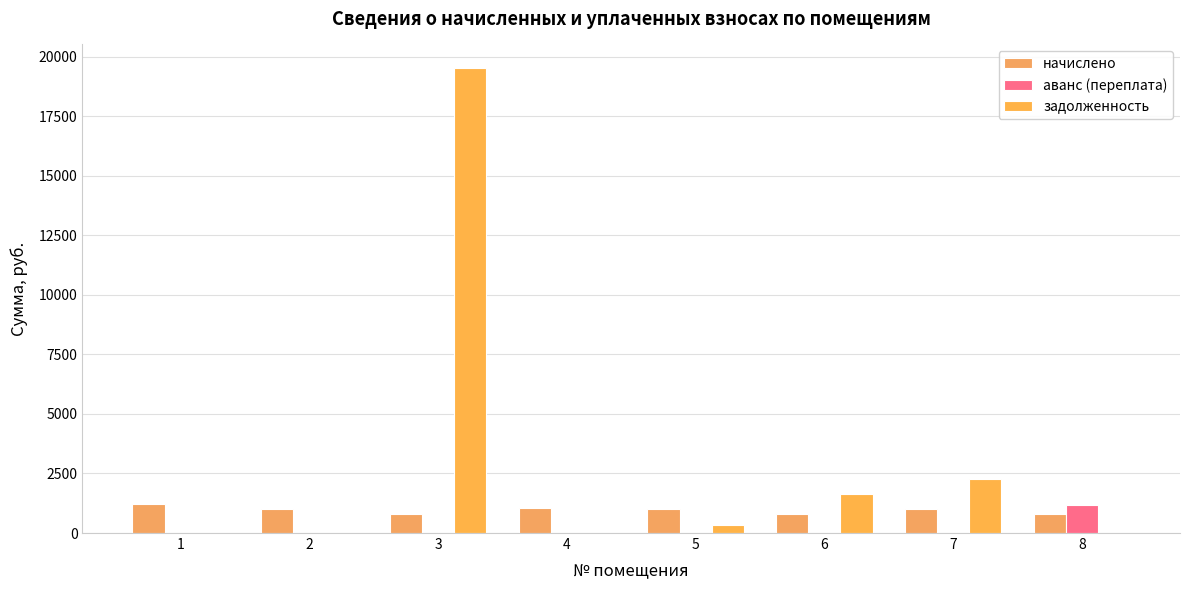

What are all the series names shown in the legend?

начислено, аванс (переплата), задолженность